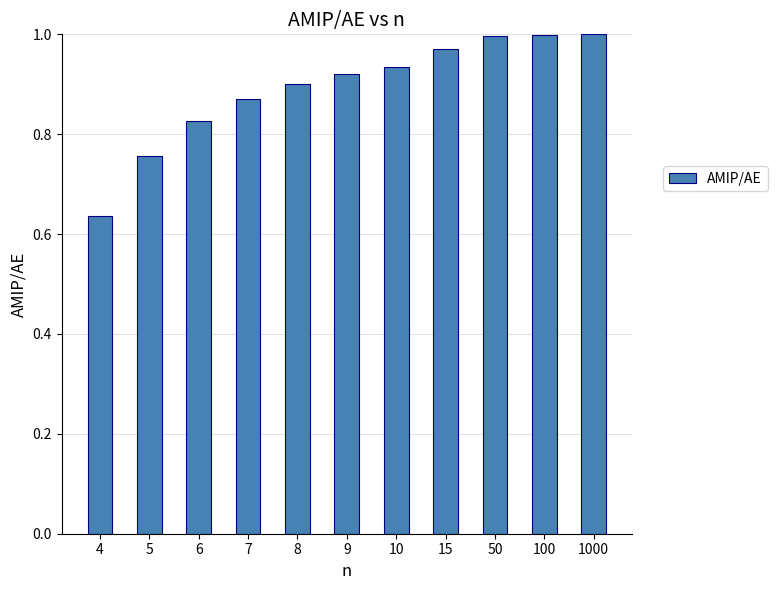

The chart shows a value of 0.9 at 10. True or false?

True